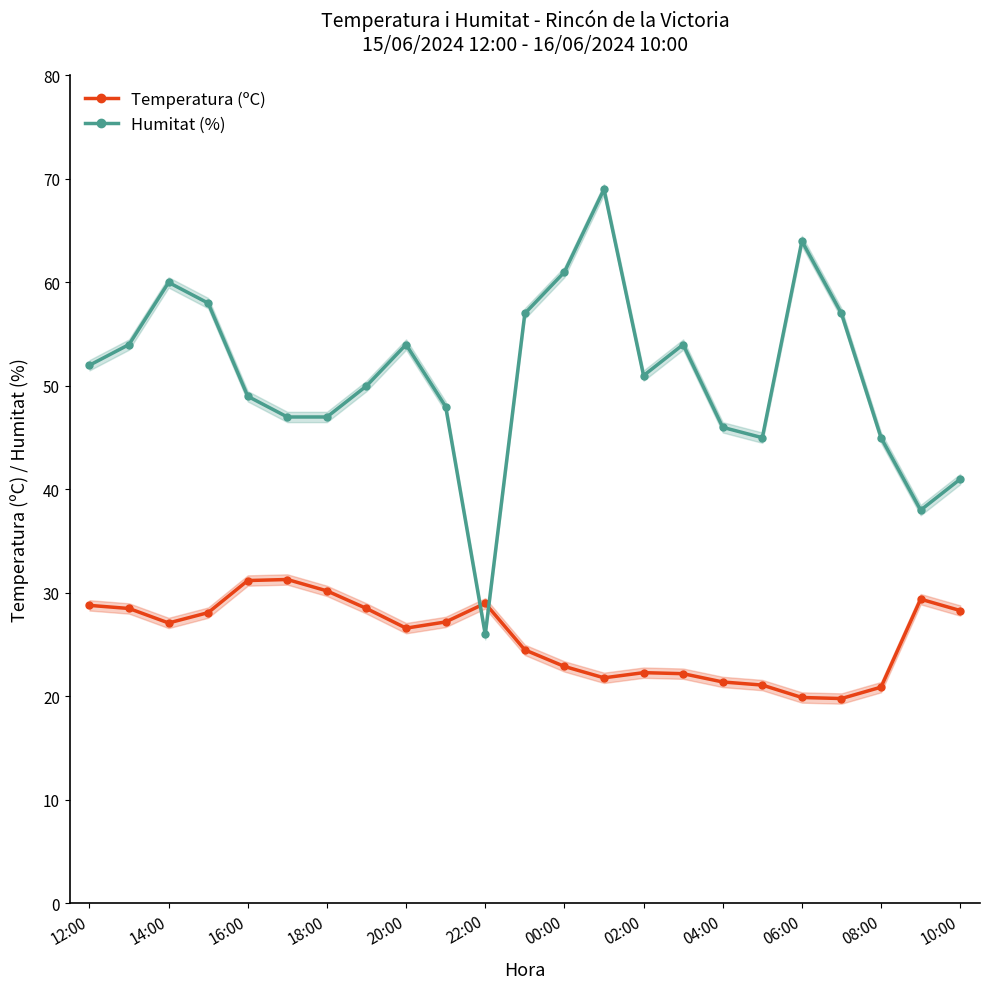

What is the difference between the second highest and minimum values in the Temperatura (ºC) series?

11.4